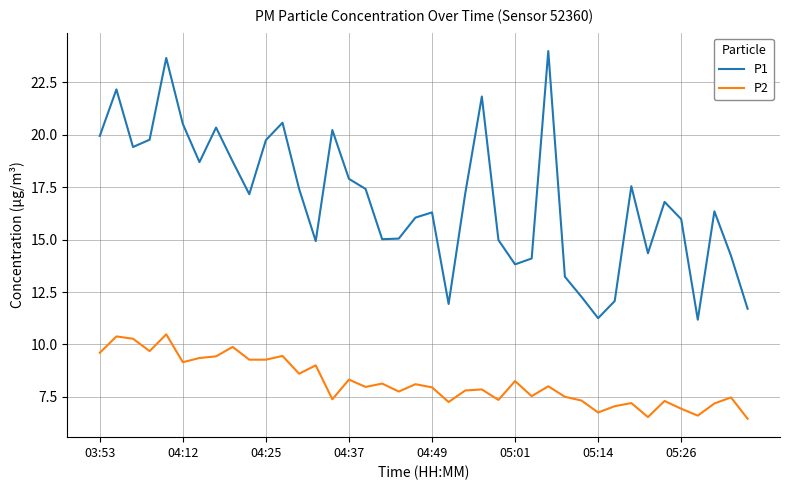

True or false: P1 and P2 intersect in this chart.

False